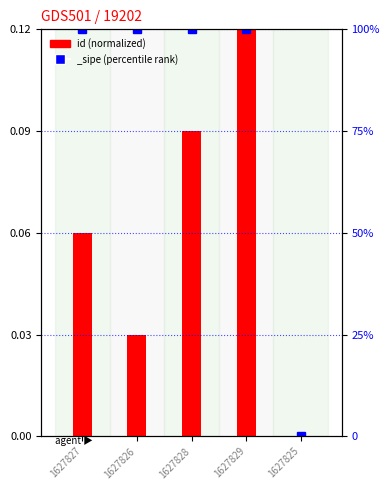

Reading left to right, list all the values displayed in this chart.

1627827=0.1	1627826=0.0	1627828=0.1	1627829=0.1	1627825=0.0